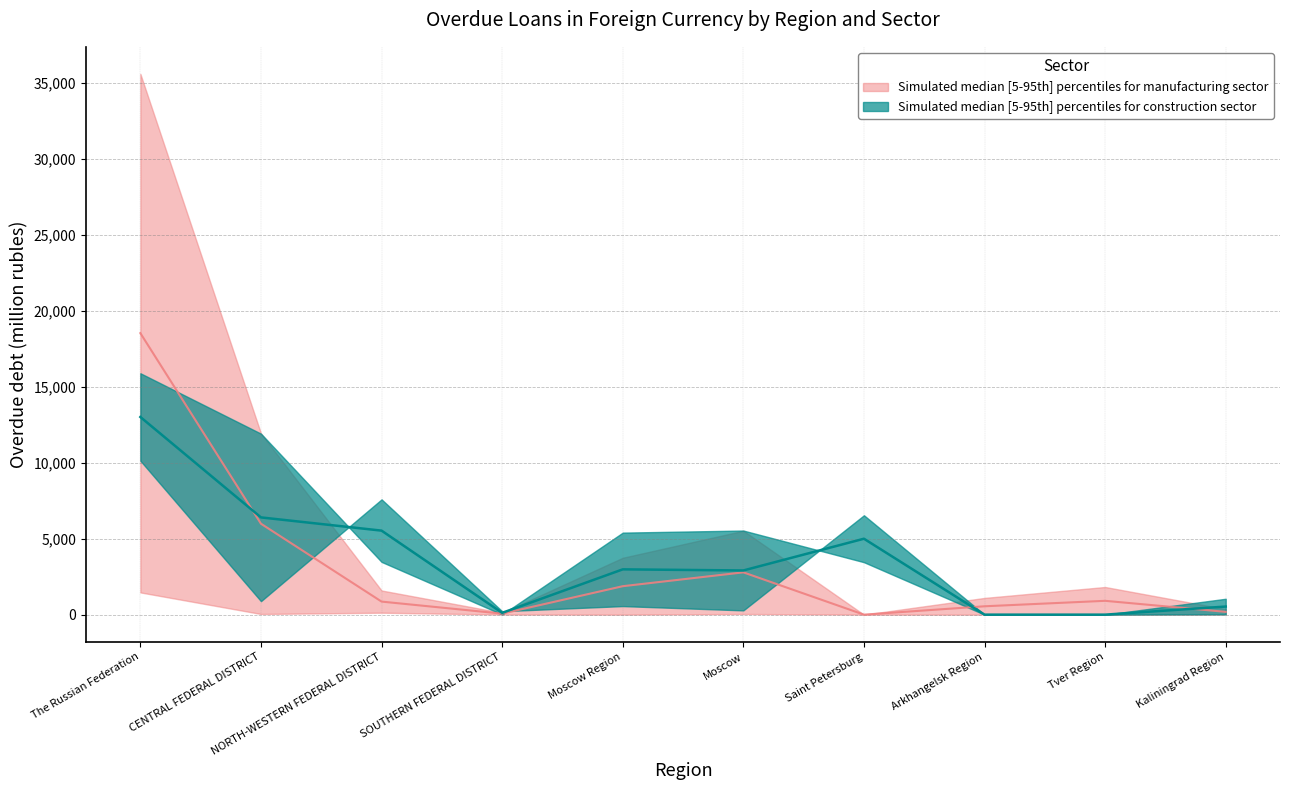

What is the difference between the maximum and minimum values in the manufacturing (upper) series?

35587